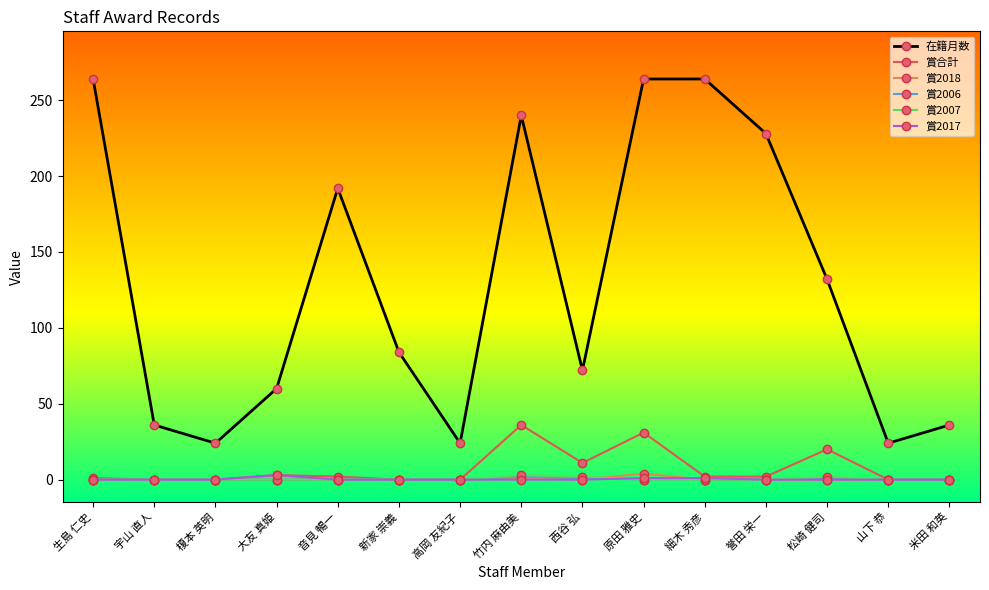

At which category does 在籍月数 reach its first local peak?

音見 暢一